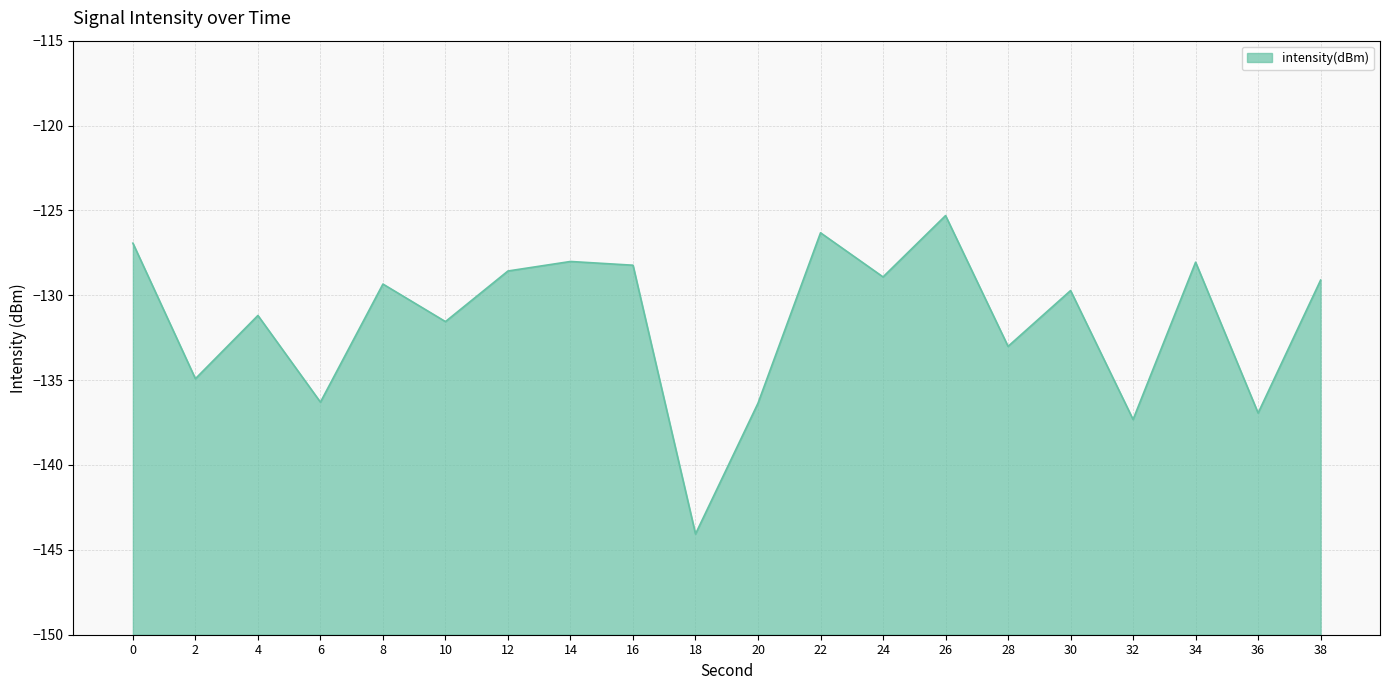

Which has a higher value, 34 or 36?

34